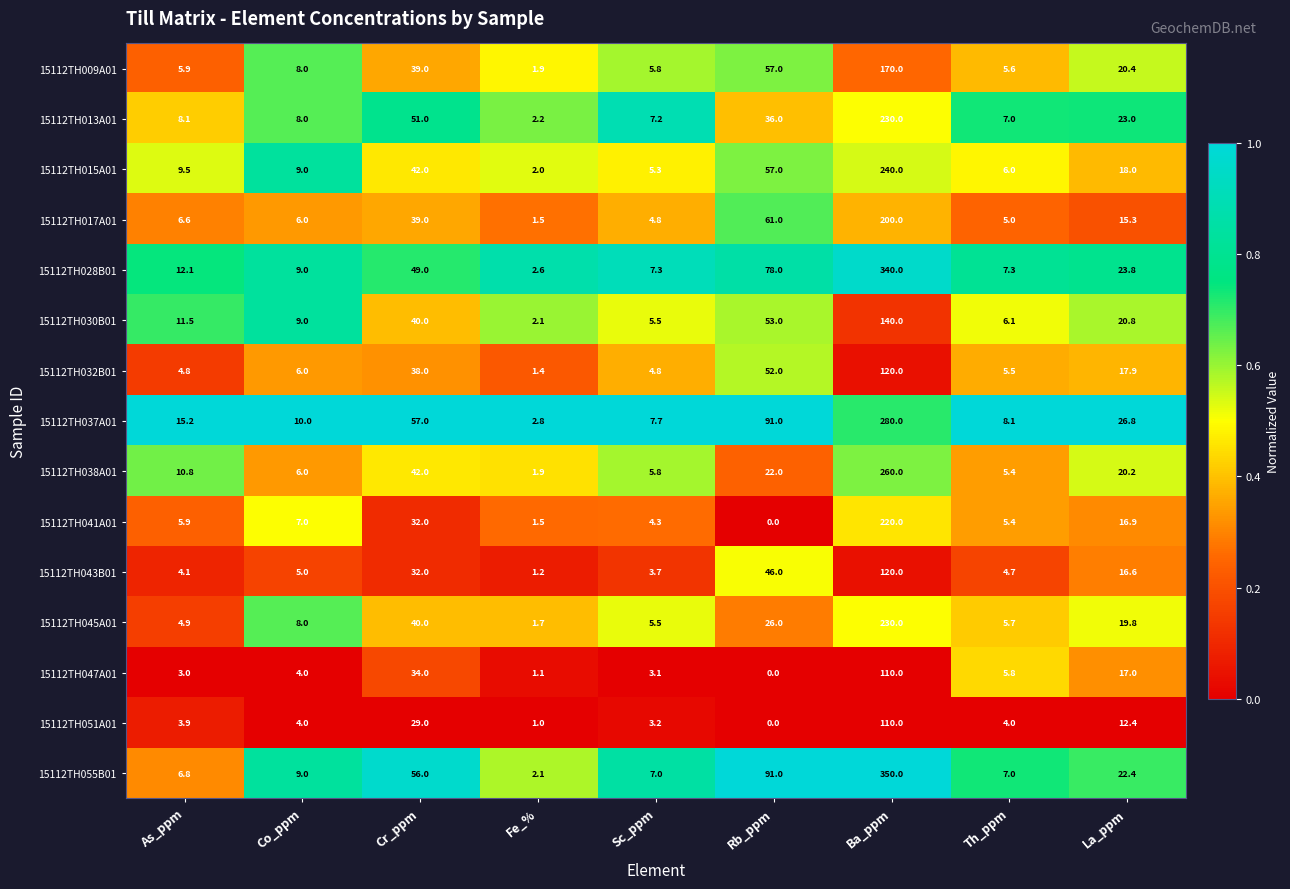

What is the difference between the second highest and second lowest values in the 15112TH047A01 series?

32.9